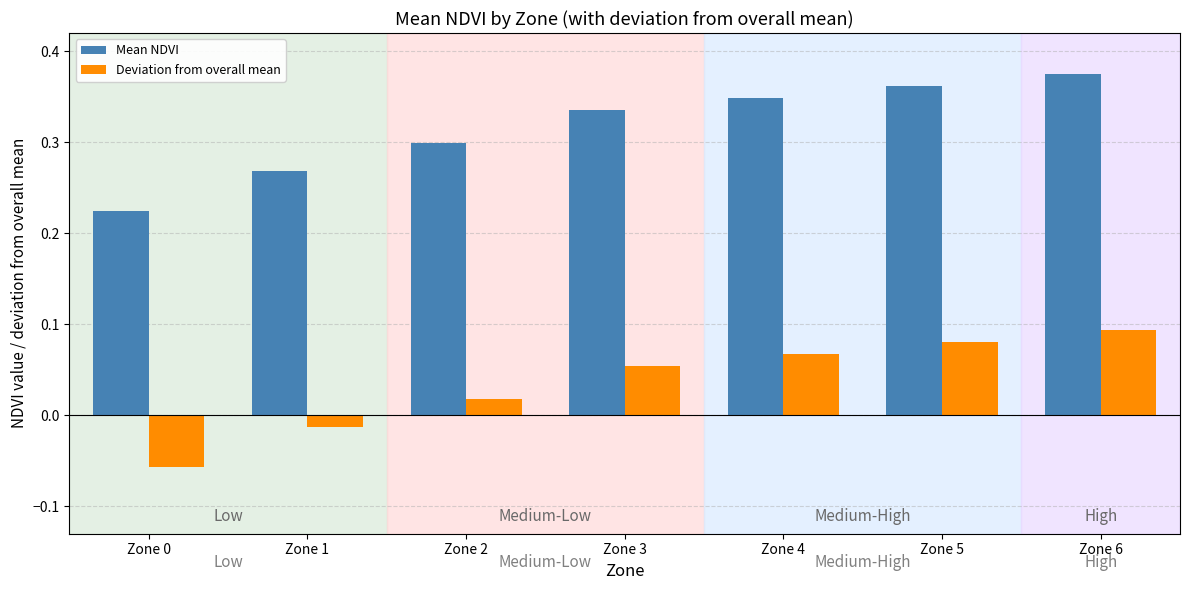

Does the chart contain stacked bars?

No